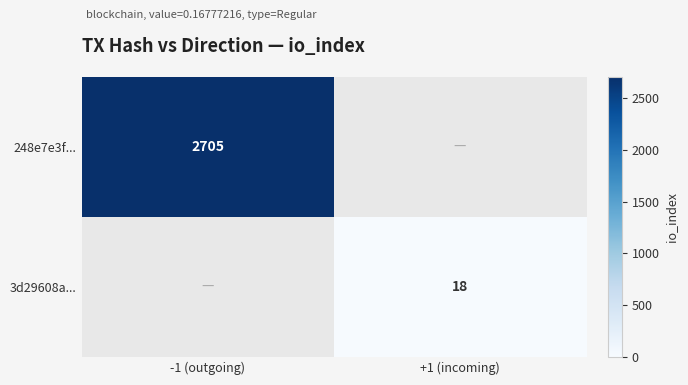

Which has a higher value, +1 (incoming) or -1 (outgoing)?

-1 (outgoing)